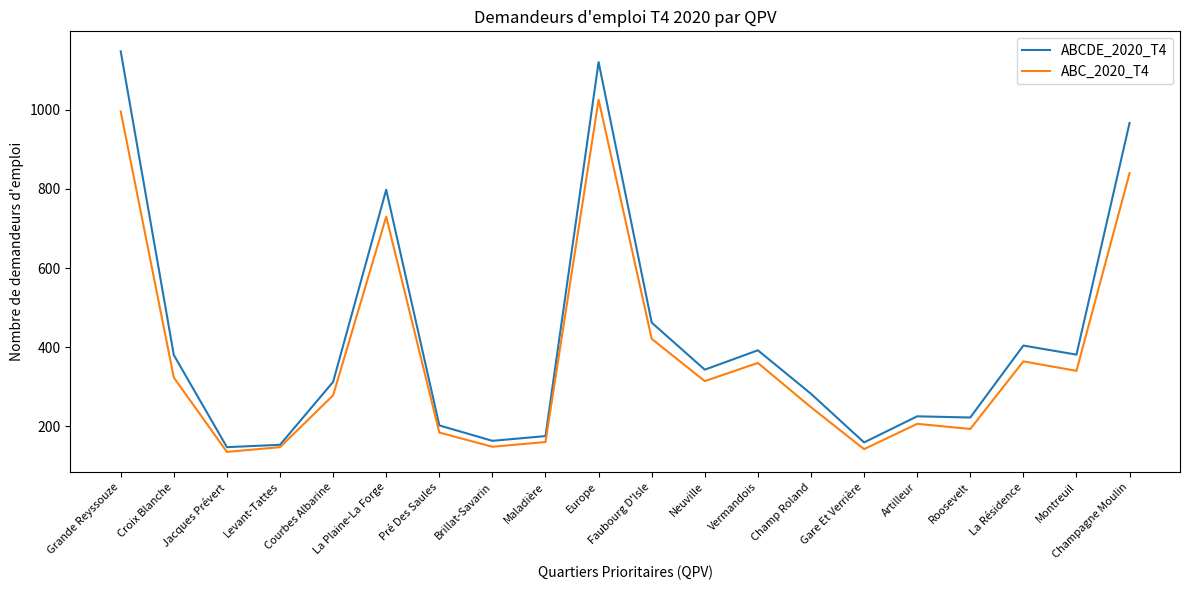

Is the value of ABCDE_2020_T4 at La Plaine-La Forge greater than the value of ABC_2020_T4 at Grande Reyssouze?

No